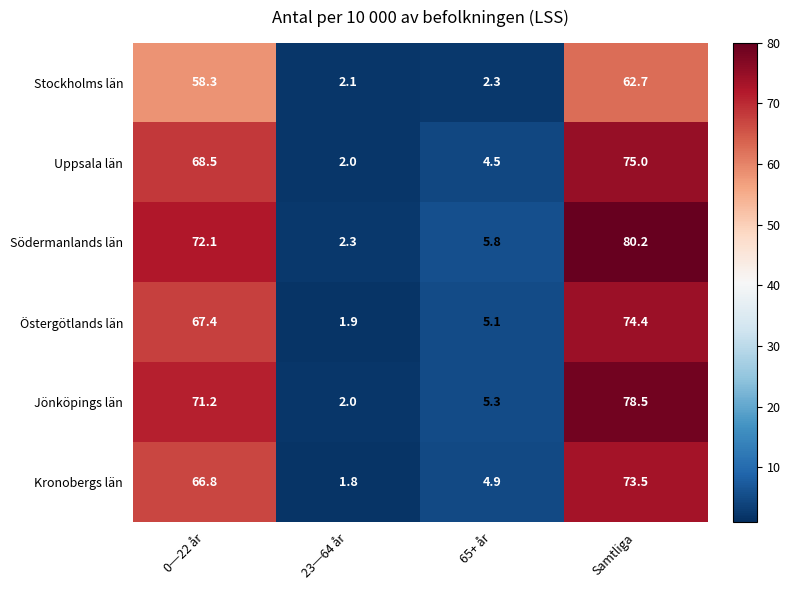

Is it true that Kronobergs län equals 2.4 at 23─64 år?

False